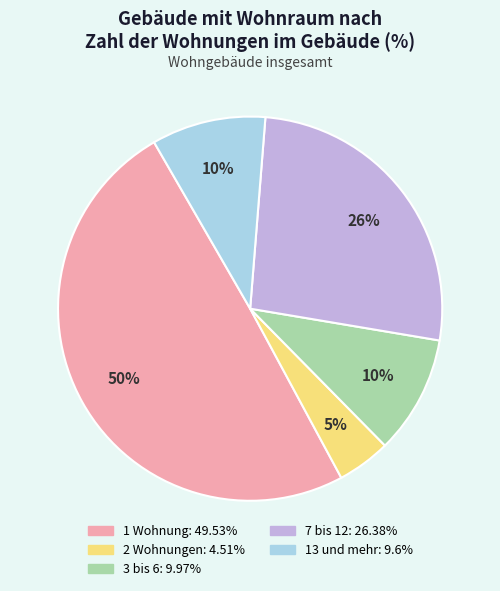

How many slices are in this pie chart?

5